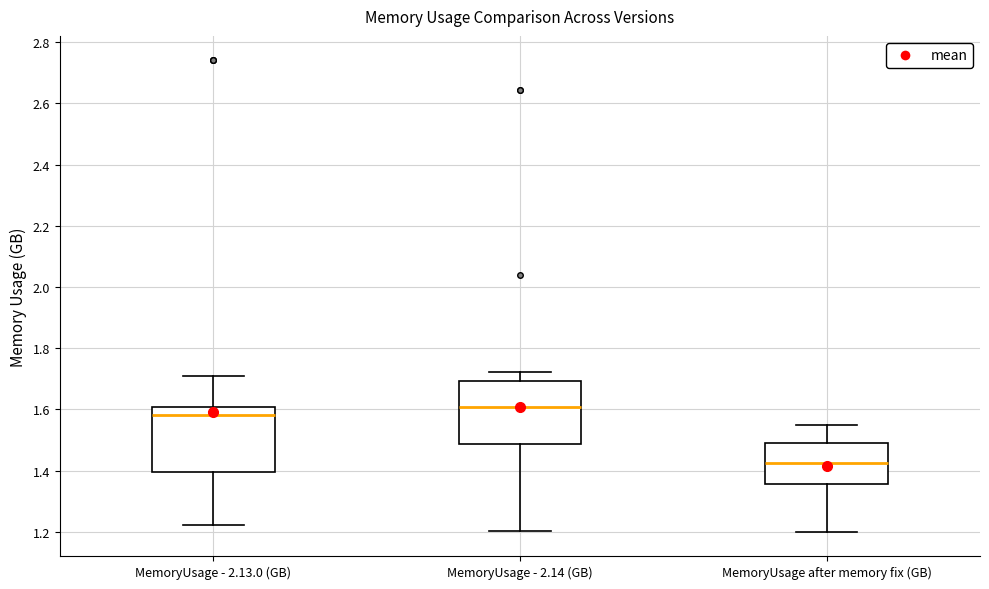

Reading left to right, read every box against the y-axis: the position of its median line, the range the box covers, and the ends of its whiskers. The values are not printed on the chart, so give them approximately, as read against the axis.

MemoryUsage - 2.13.0 (GB): median 1.58, box 1.40 to 1.60, whiskers 1.22 to 1.72
MemoryUsage - 2.14 (GB): median 1.60, box 1.48 to 1.70, whiskers 1.20 to 1.72
MemoryUsage after memory fix (GB): median 1.42, box 1.36 to 1.50, whiskers 1.20 to 1.56